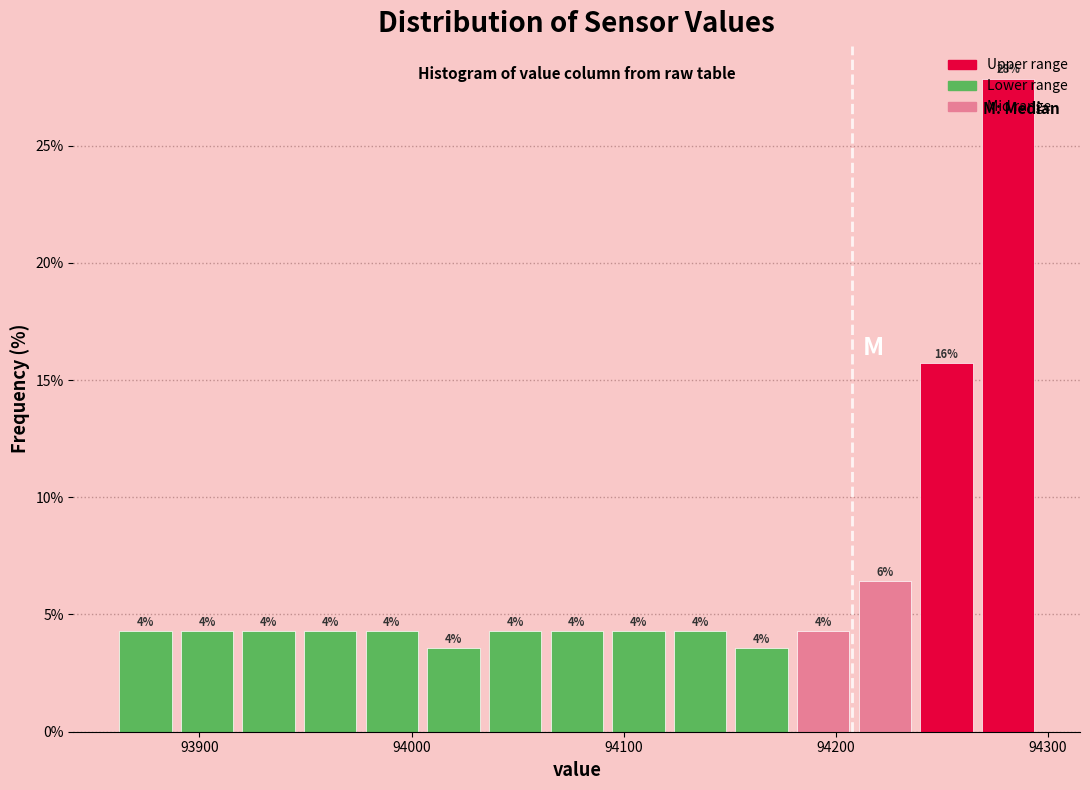

Around what value on the x-axis is the tallest bar? Give the approximate position of its centre, as read against the axis.

94280